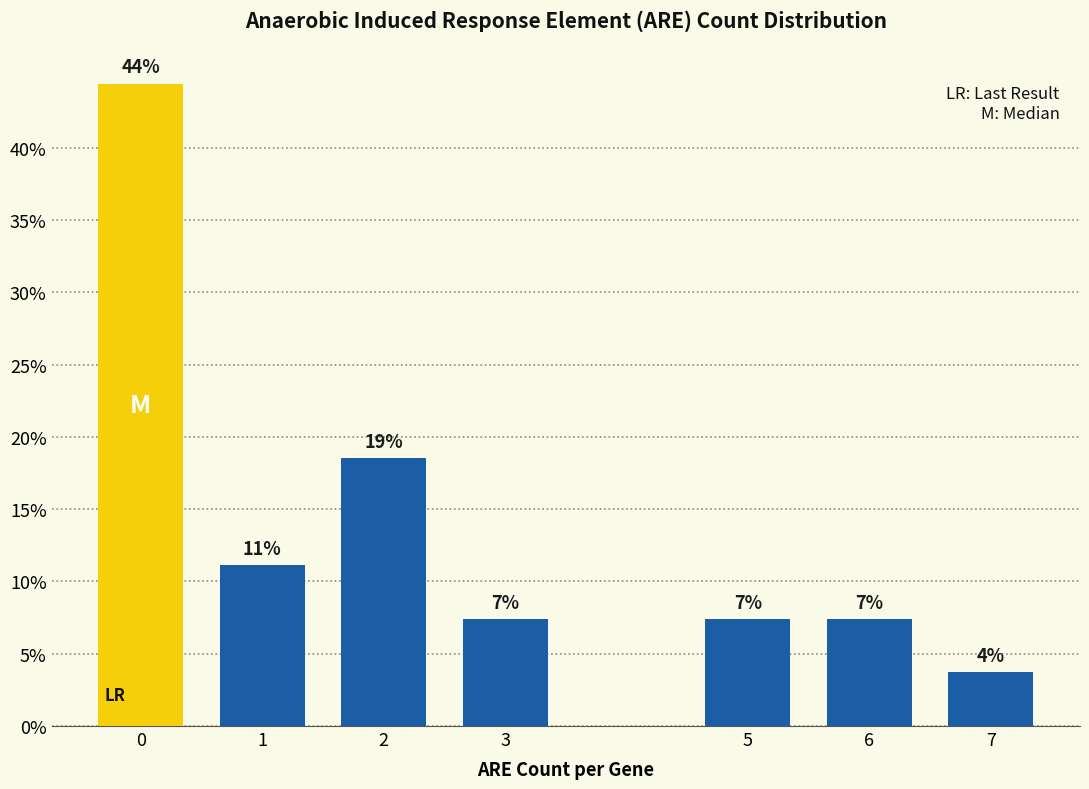

How many bars are there in total?

7